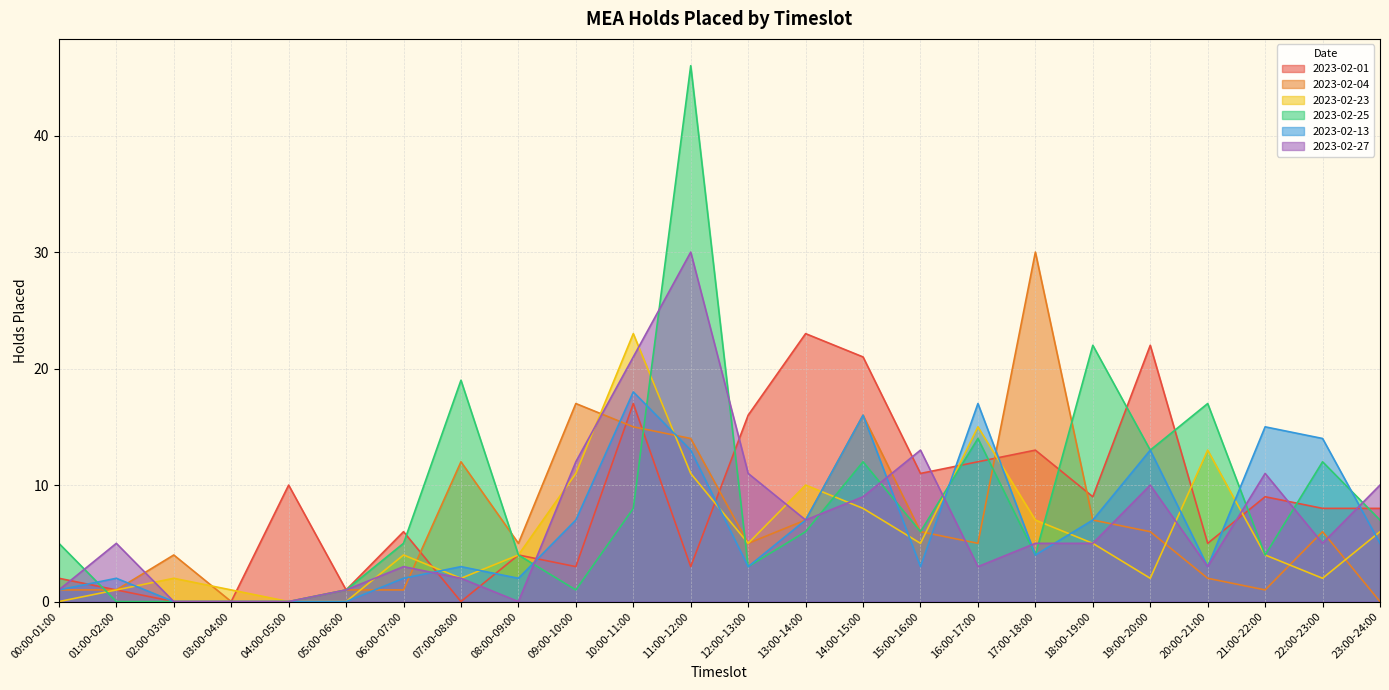

How many intersections are there between 2023-02-25 and 2023-02-13?

7